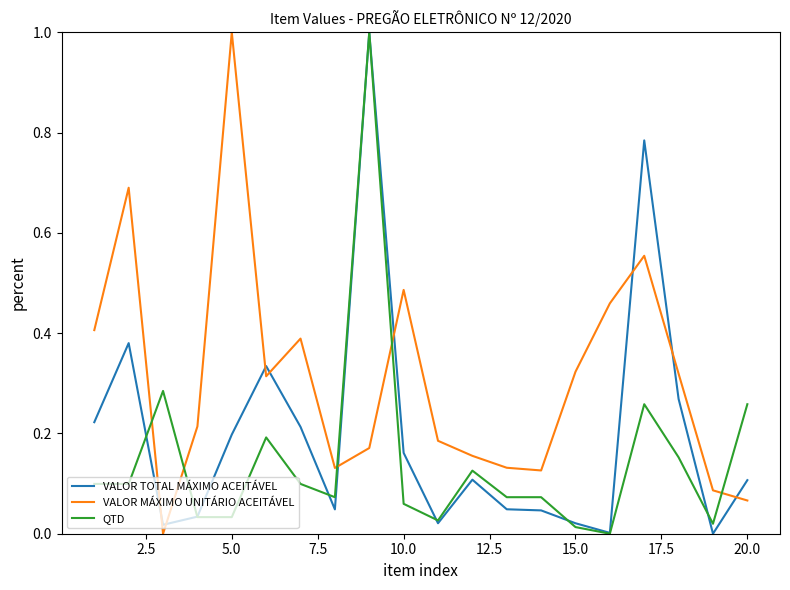

Which series ends up on top after the final intersection of QTD and VALOR MÁXIMO UNITÁRIO ACEITÁVEL?

QTD